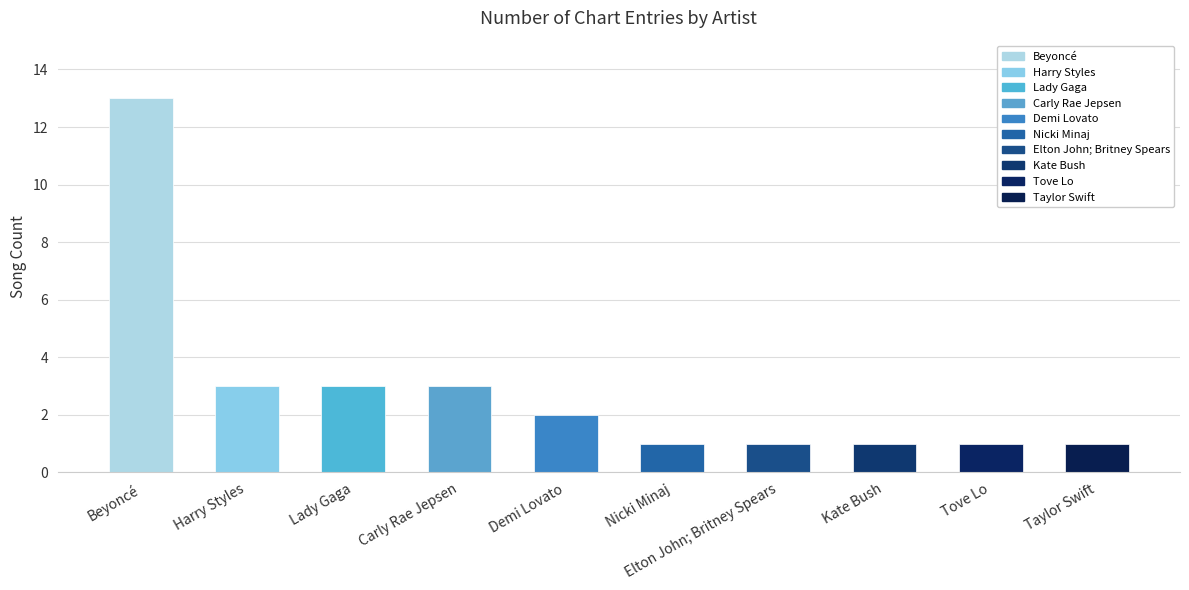

What is the difference between the second highest and second lowest values?

2